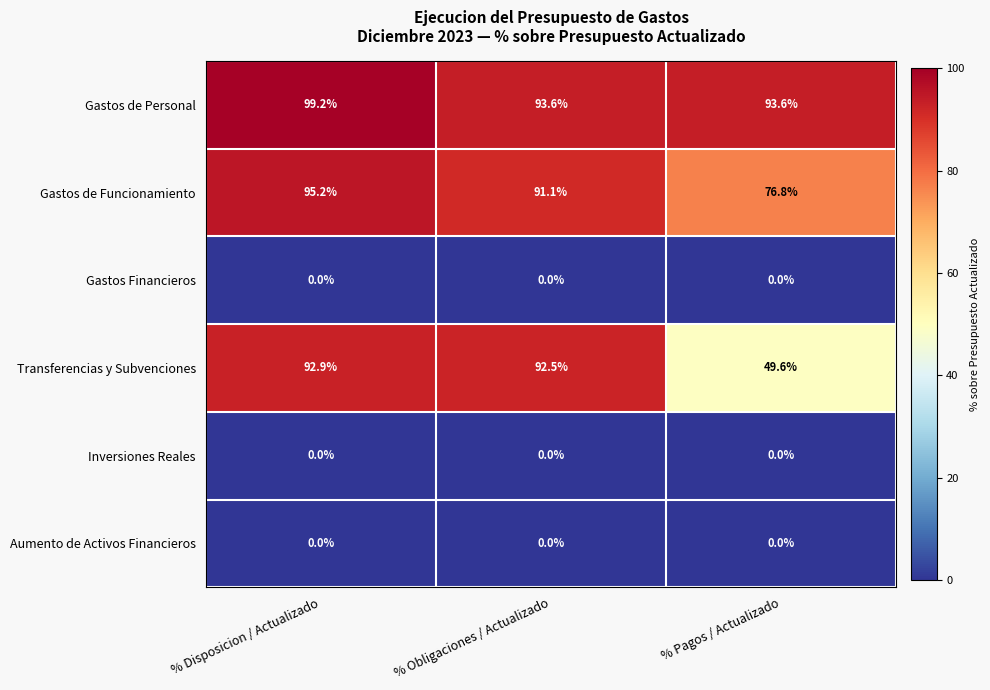

What is the approximate value of Gastos de Personal at % Pagos / Actualizado?

93.6